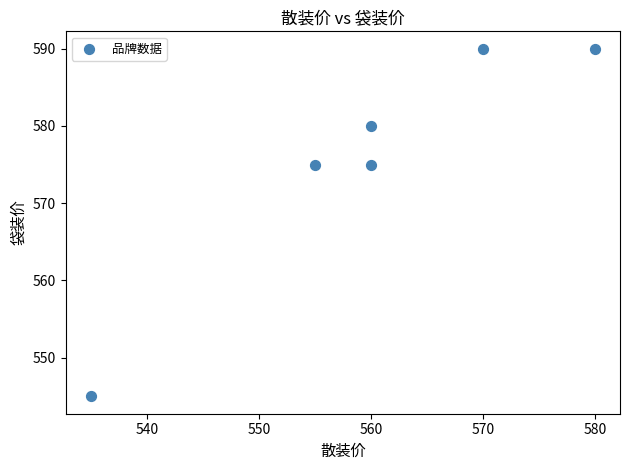

What is the range of X values (max minus min)?

45